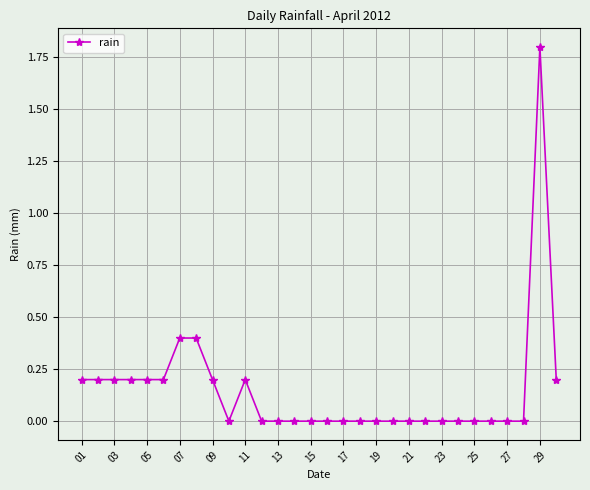

Count the number of categories in the chart.

30